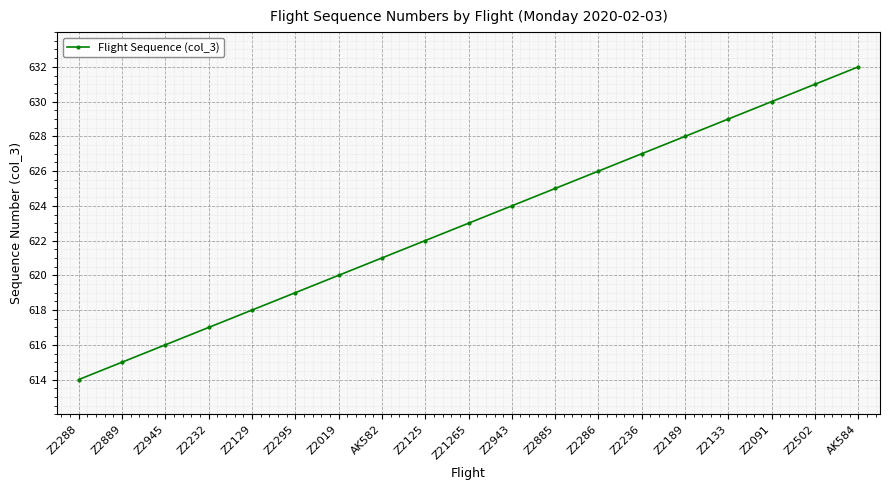

What is the average value?

623